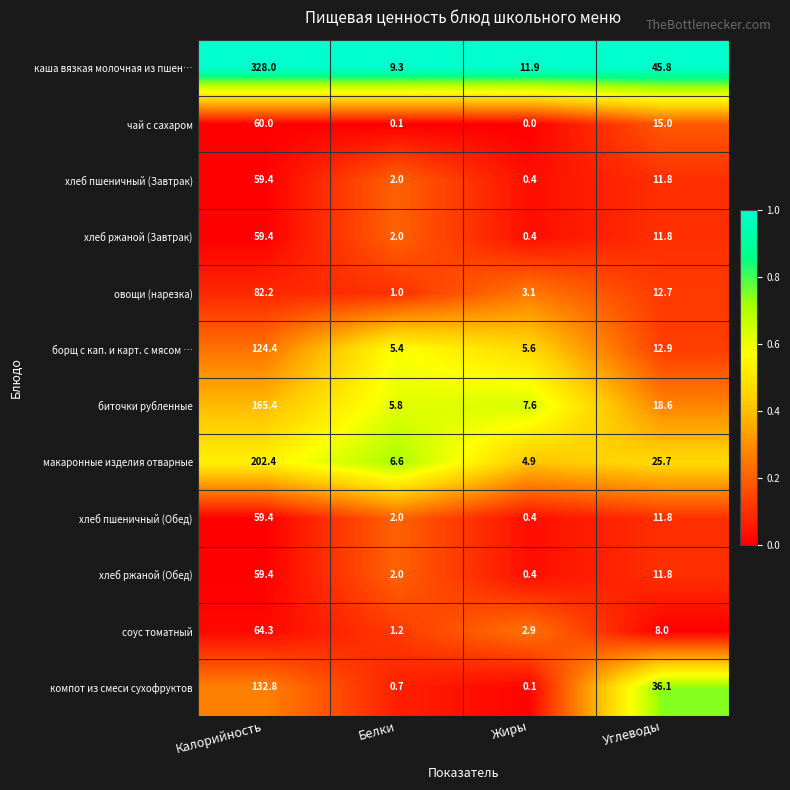

The value of макаронные изделия отварные at Жиры is 4.9. True or false?

True